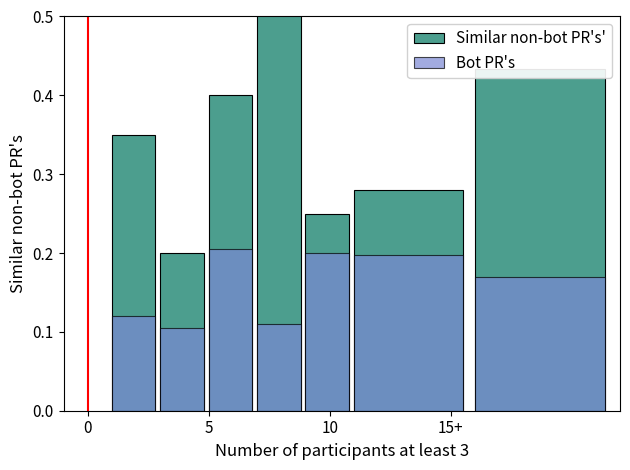

Which series has the largest total across all categories?

Similar non-bot PR's'